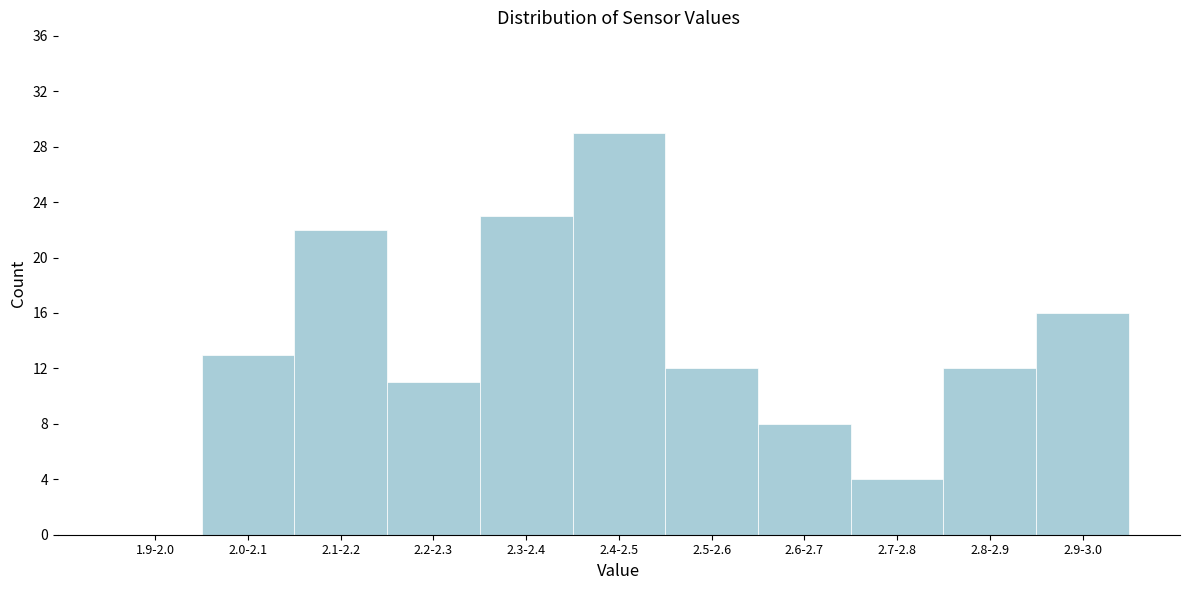

Reading left to right, extract all data points from this chart.

1.9-2.0=0	2.0-2.1=13	2.1-2.2=22	2.2-2.3=11	2.3-2.4=23	2.4-2.5=29	2.5-2.6=12	2.6-2.7=8	2.7-2.8=4	2.8-2.9=12	2.9-3.0=16